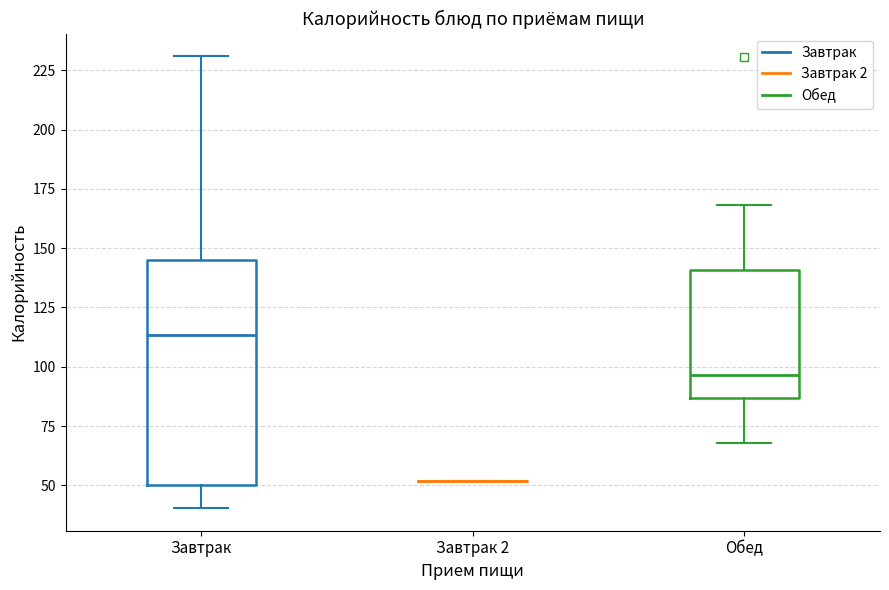

Reading left to right, read every box against the y-axis: the position of its median line, the range the box covers, and the ends of its whiskers. The values are not printed on the chart, so give them approximately, as read against the axis.

Завтрак: median 115, box 50 to 145, whiskers 40 to 230
Завтрак 2: box collapsed to a line at 50, whiskers 50 to 50
Обед: median 95, box 85 to 140, whiskers 70 to 170